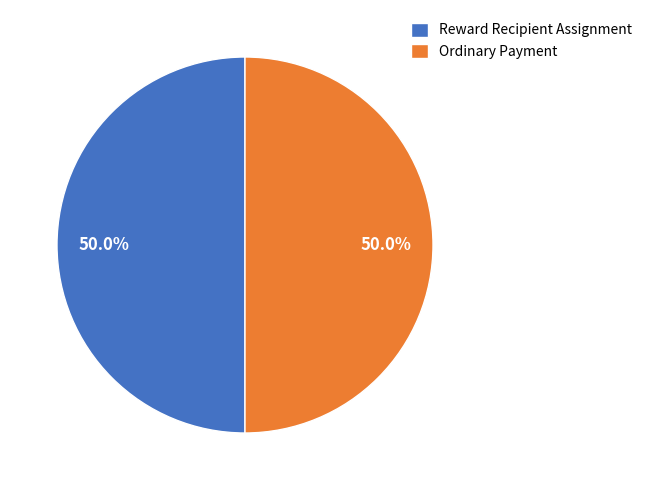

Combined, what portion of the pie is Ordinary Payment and Reward Recipient Assignment?

100.0%